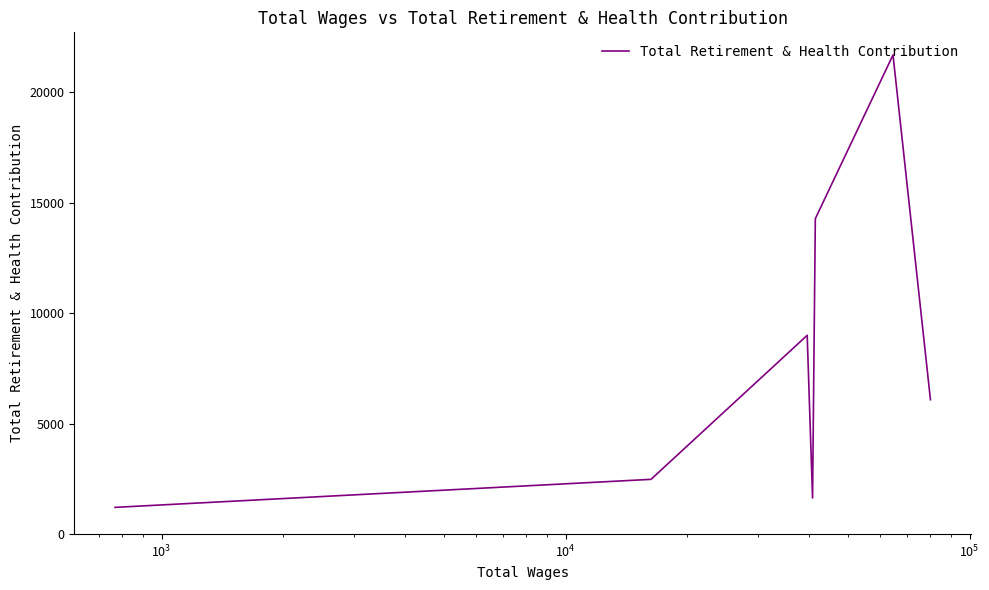

True or false: the data has more than 1 interior local peaks.

True